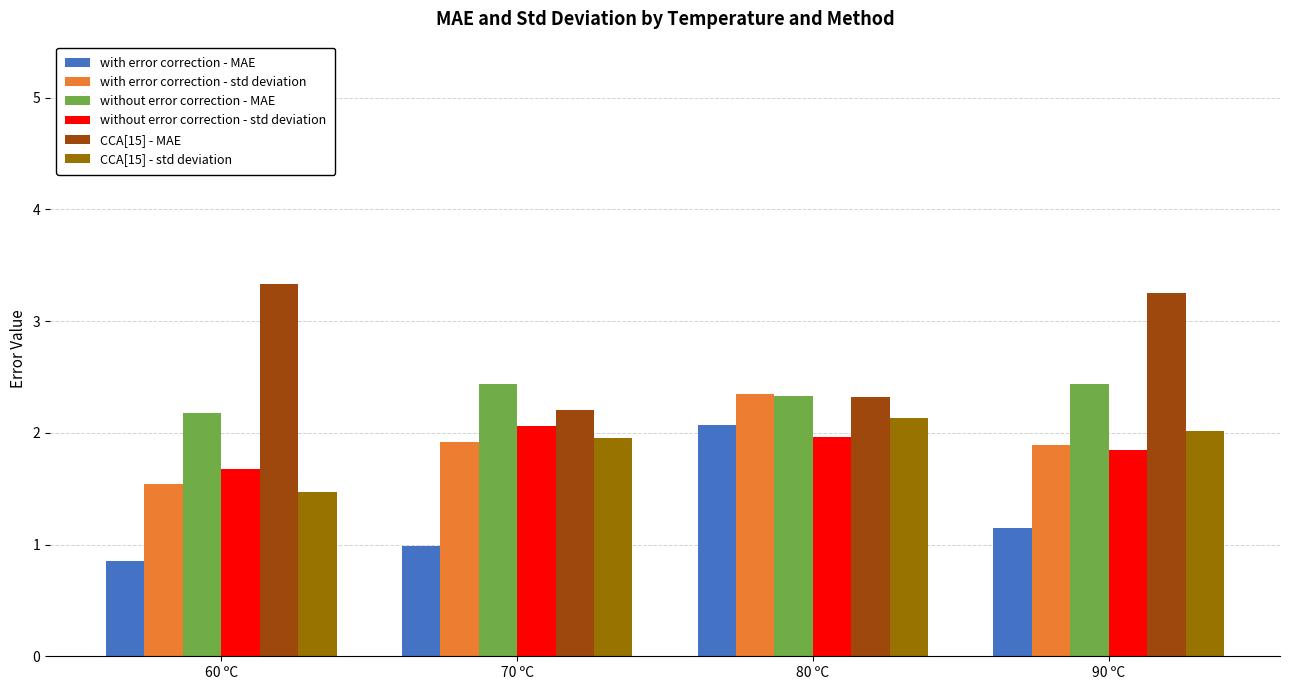

What are all the series names shown in the legend?

with error correction - MAE, with error correction - std deviation, without error correction - MAE, without error correction - std deviation, CCA[15] - MAE, CCA[15] - std deviation